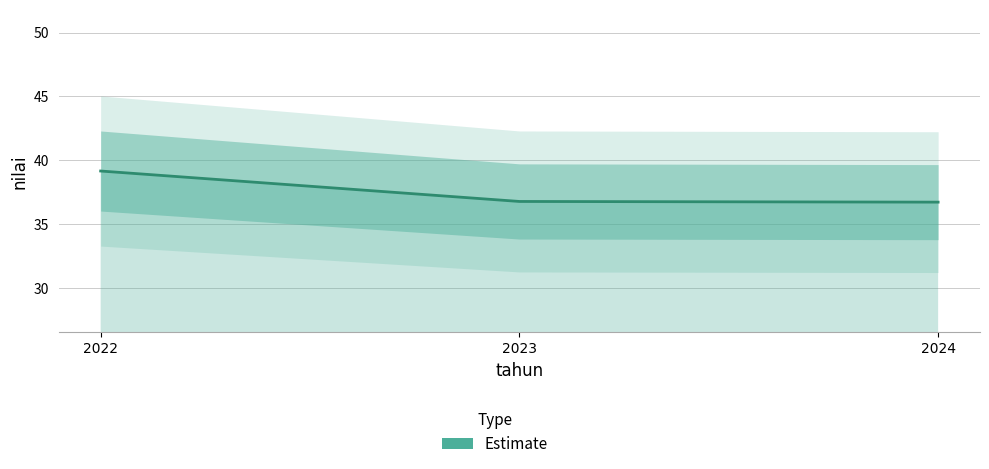

What is the value of the 1st point from the left?

39.2